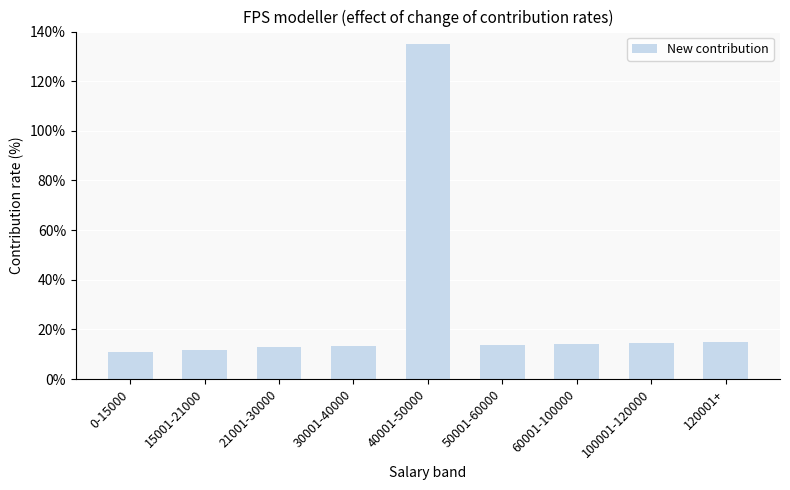

What is the average value?

26.8